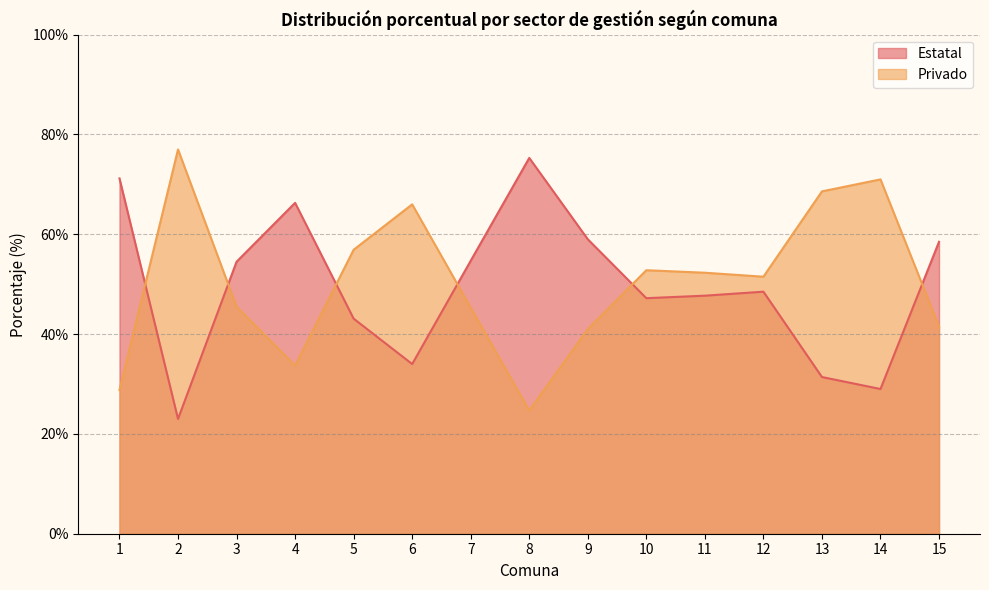

How many data points does each series have?

15